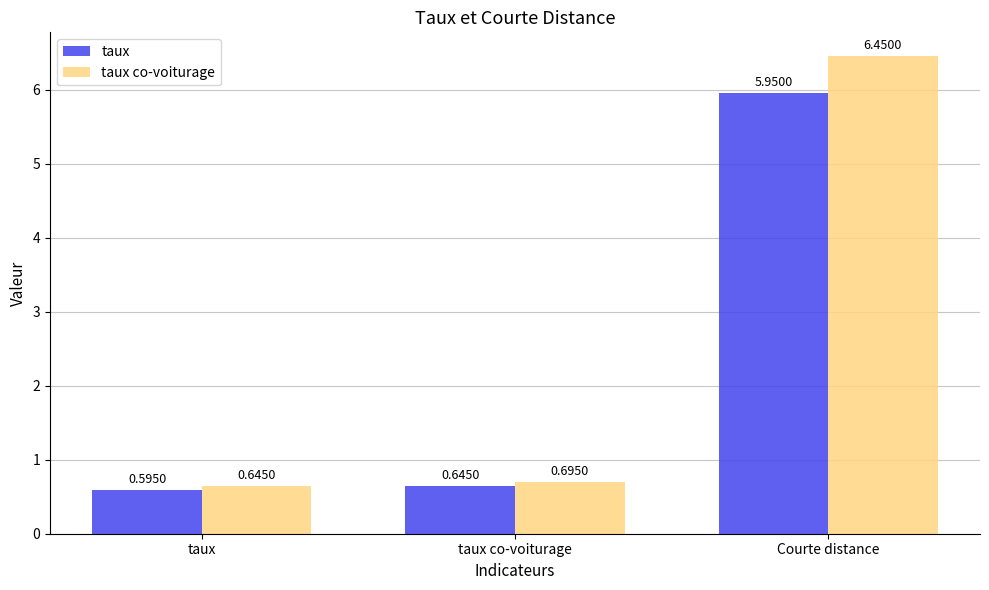

What is the sum of all taux co-voiturage values?

7.8